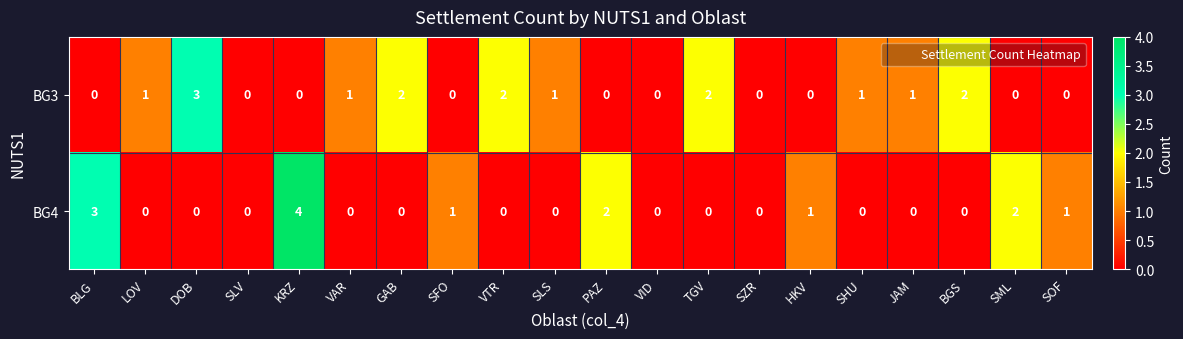

What is the difference between the maximum and minimum values in the BG4 series?

4